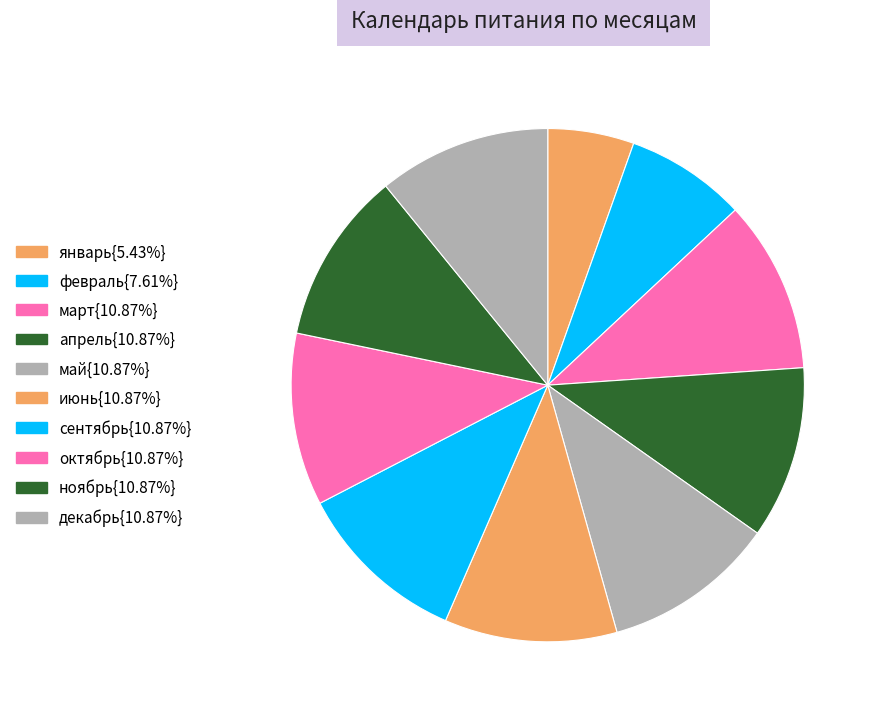

How many slices are in this pie chart?

10